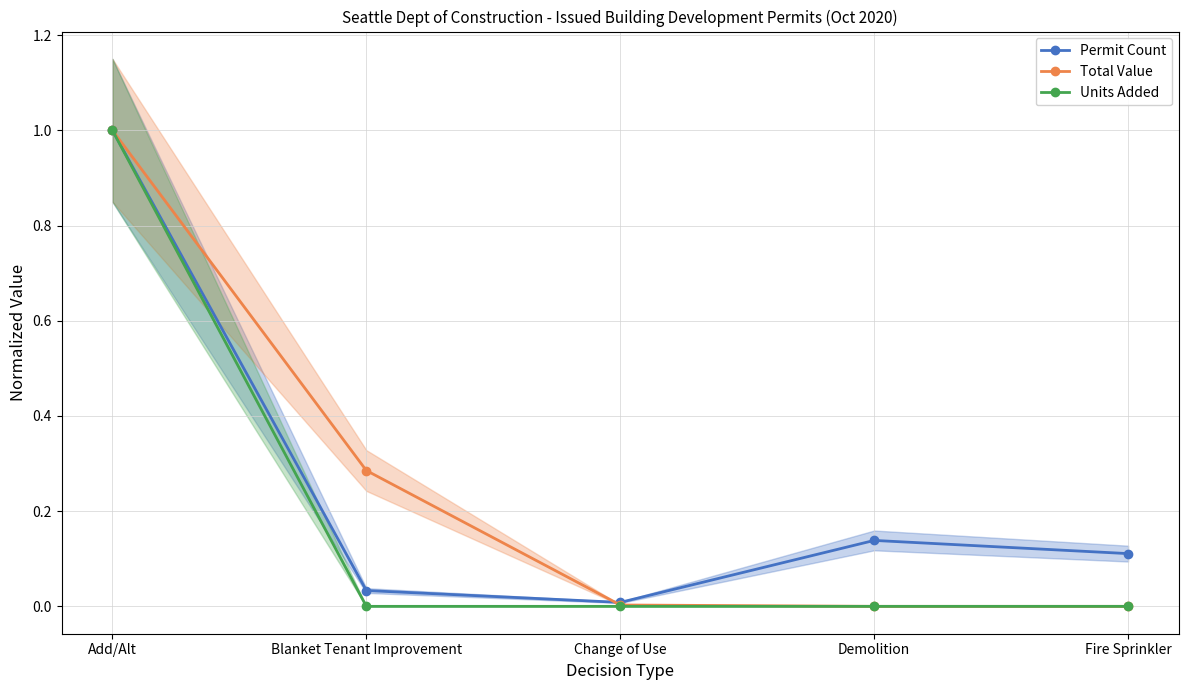

True or false: Permit Count and Total Value intersect in this chart.

True